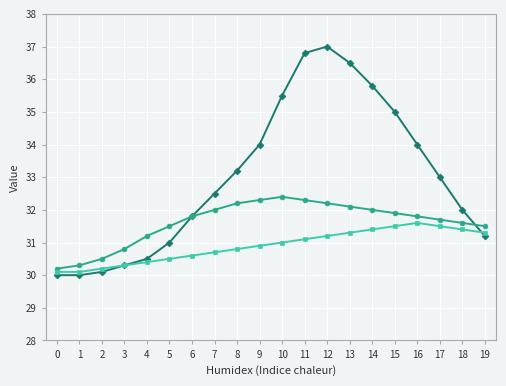

What is the total value across all series at 13?

99.9